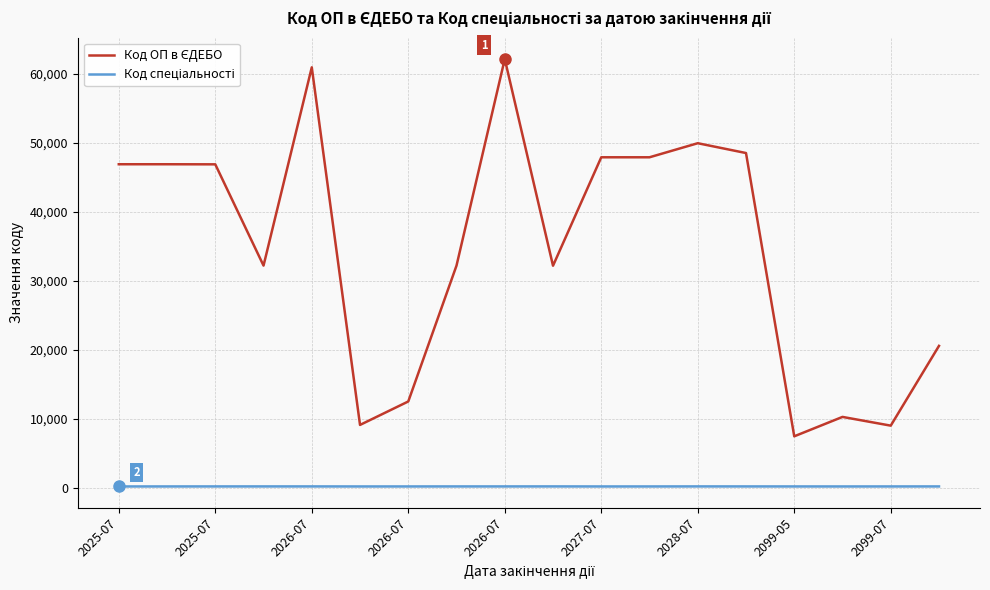

What is the average value of the Код ОП в ЄДЕБО series?

34637